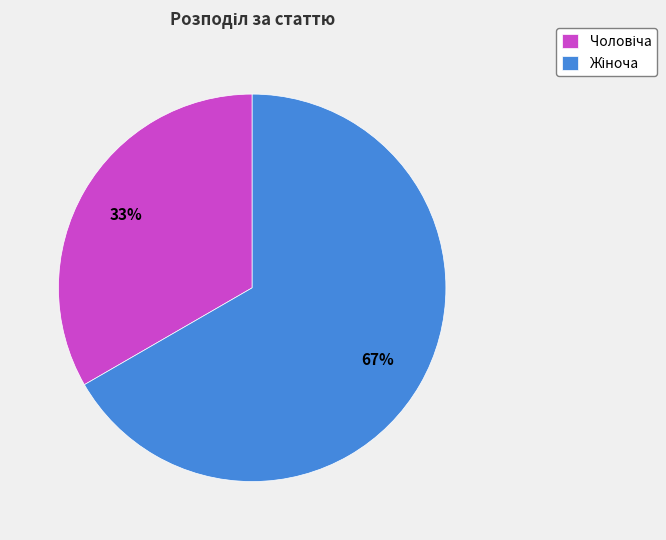

Does any single category account for the majority?

Yes